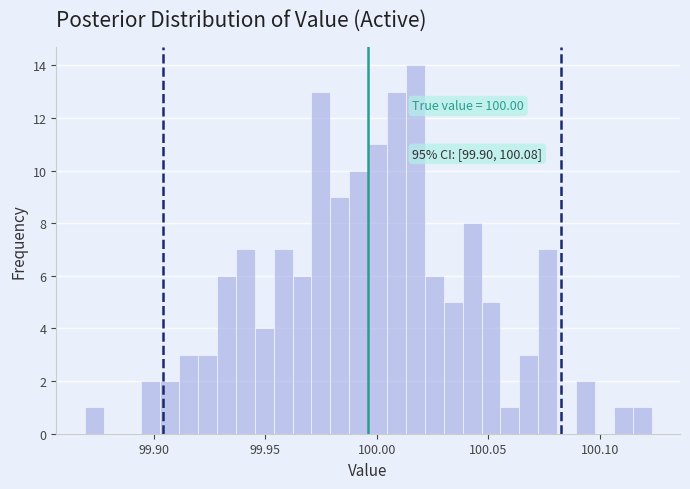

Around what value on the x-axis is the tallest bar? Give the approximate position of its centre, as read against the axis.

100.015